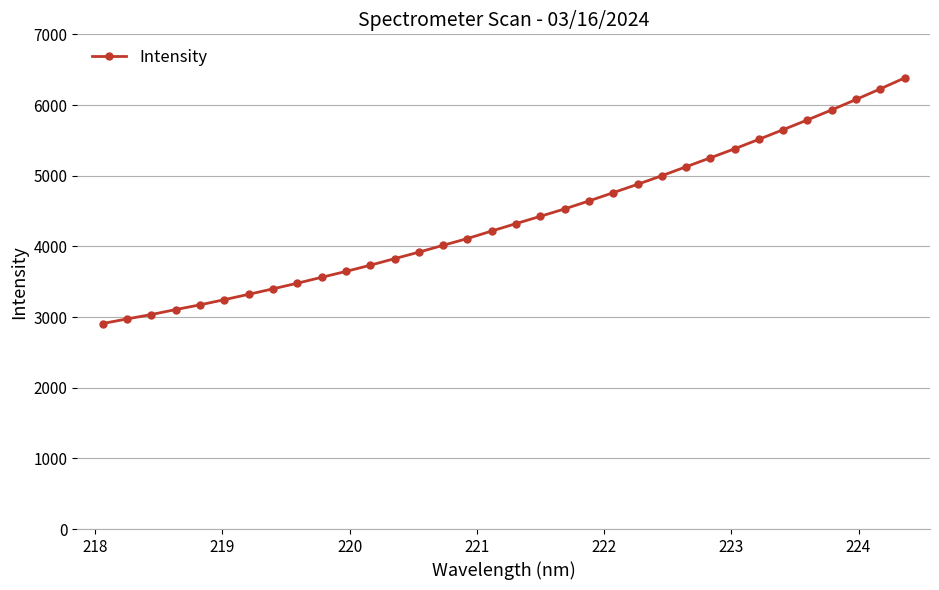

What is the sum of all values?

149553.2